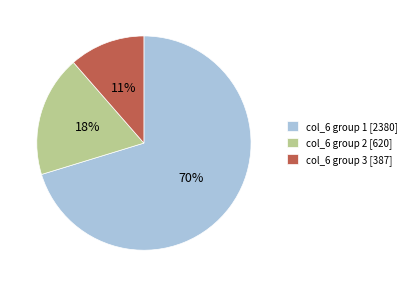

Does any single category account for the majority?

Yes